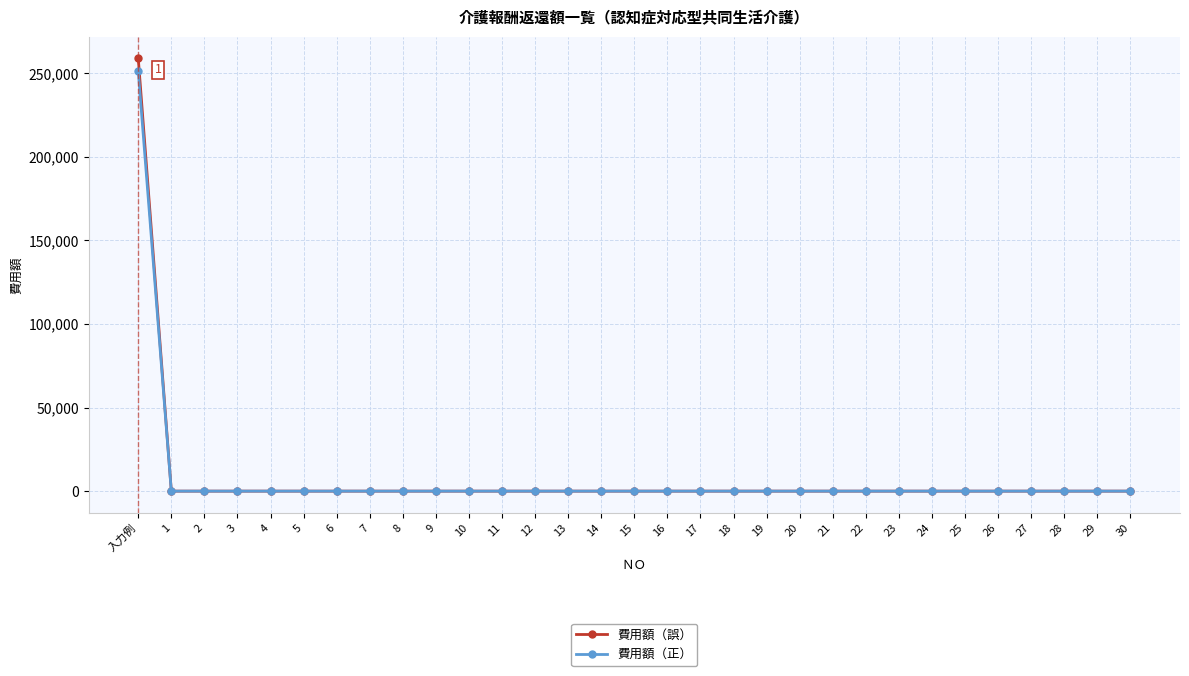

At which category does the chart reach its peak across all series?

入力例